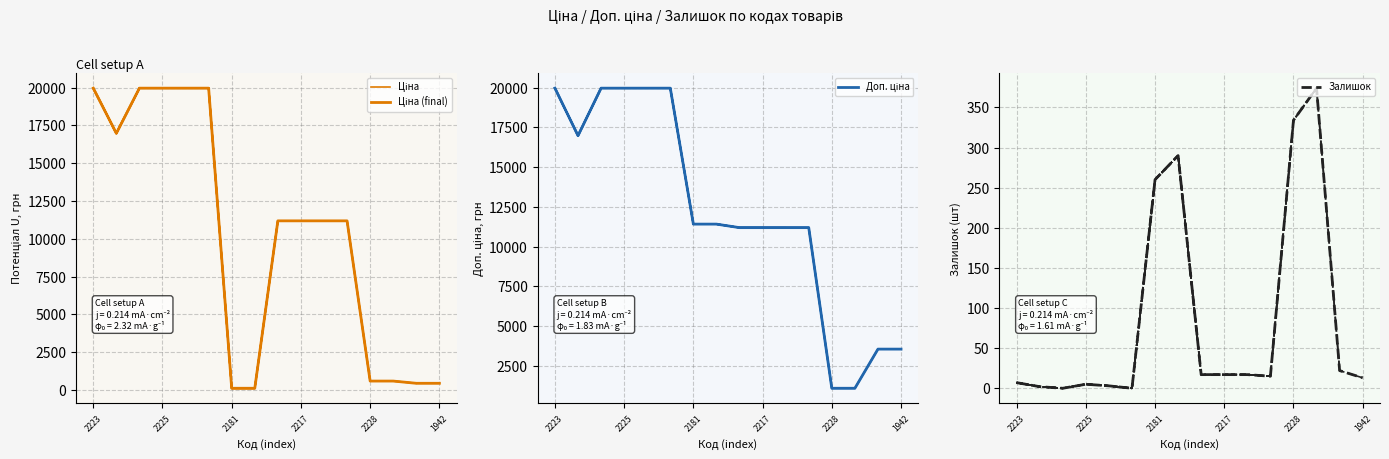

At which category is the sum across all series the highest?

2223